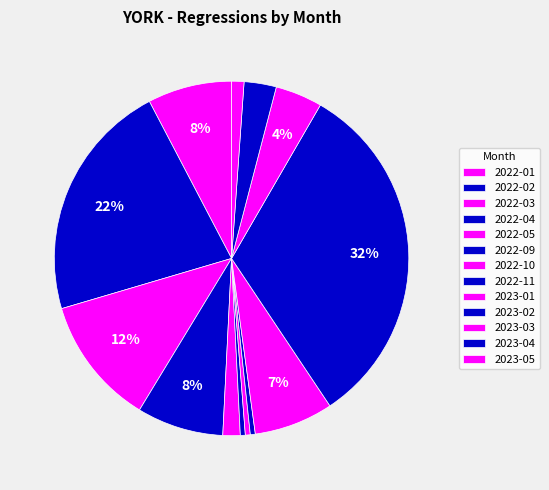

To the nearest percent, what is the average slice percentage?

8%